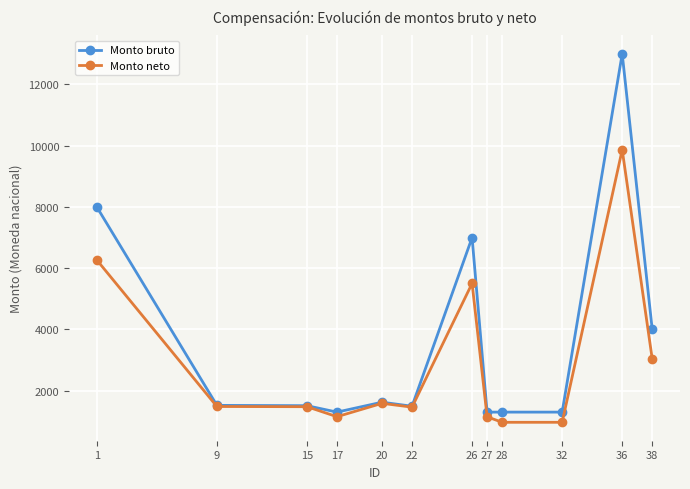

Which series has the largest total across all categories?

Monto bruto